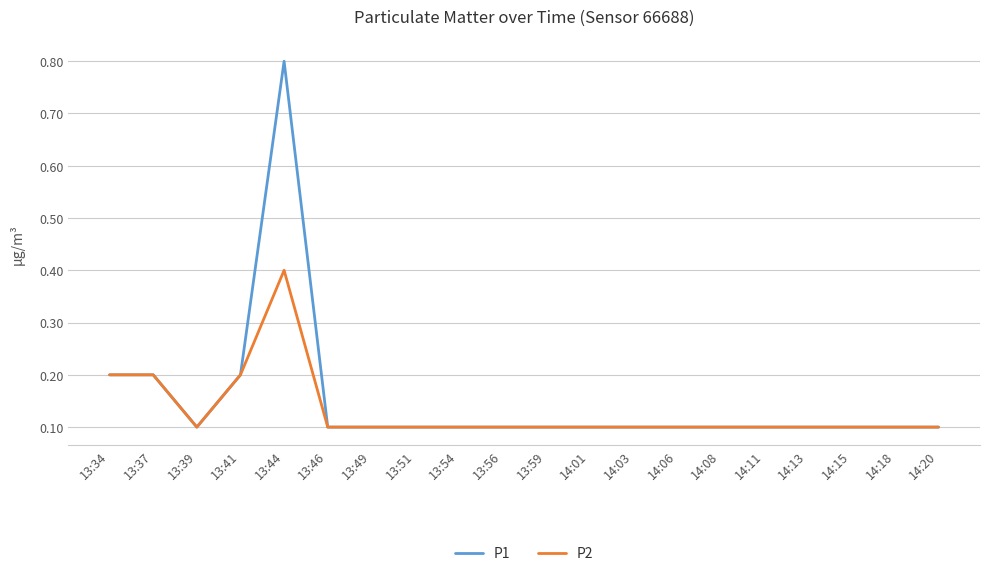

At which category does the chart reach its peak across all series?

13:44